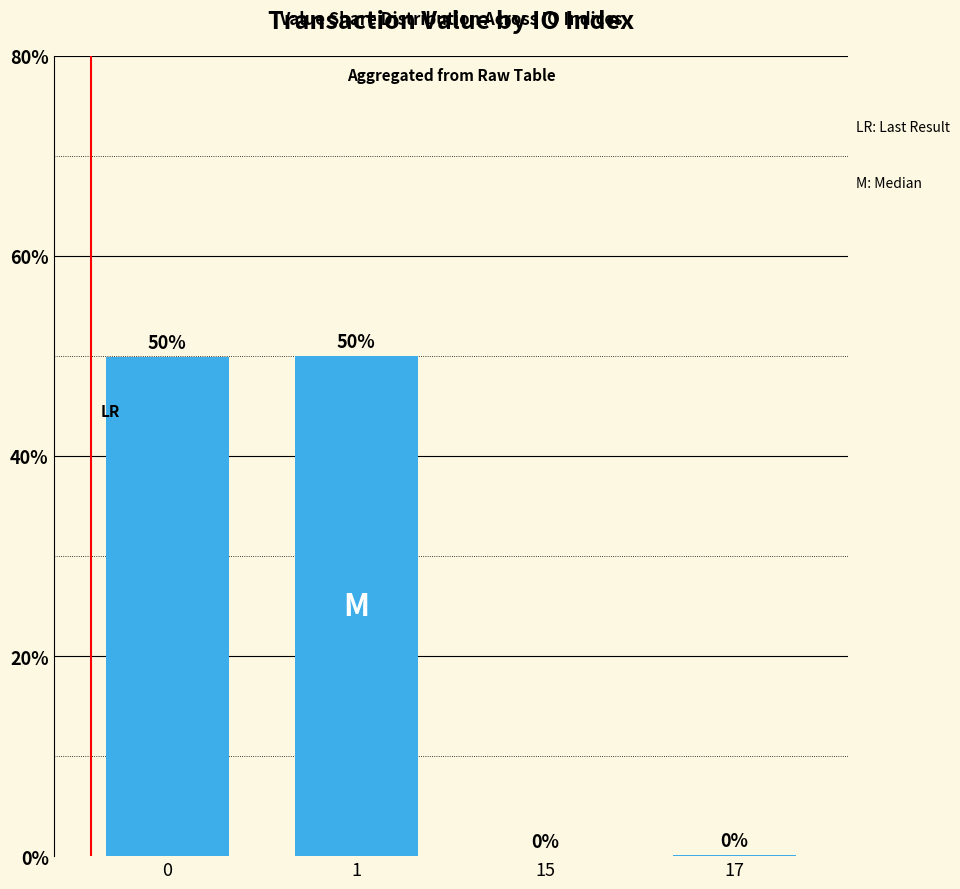

The value at 0 is 49.9. True or false?

True